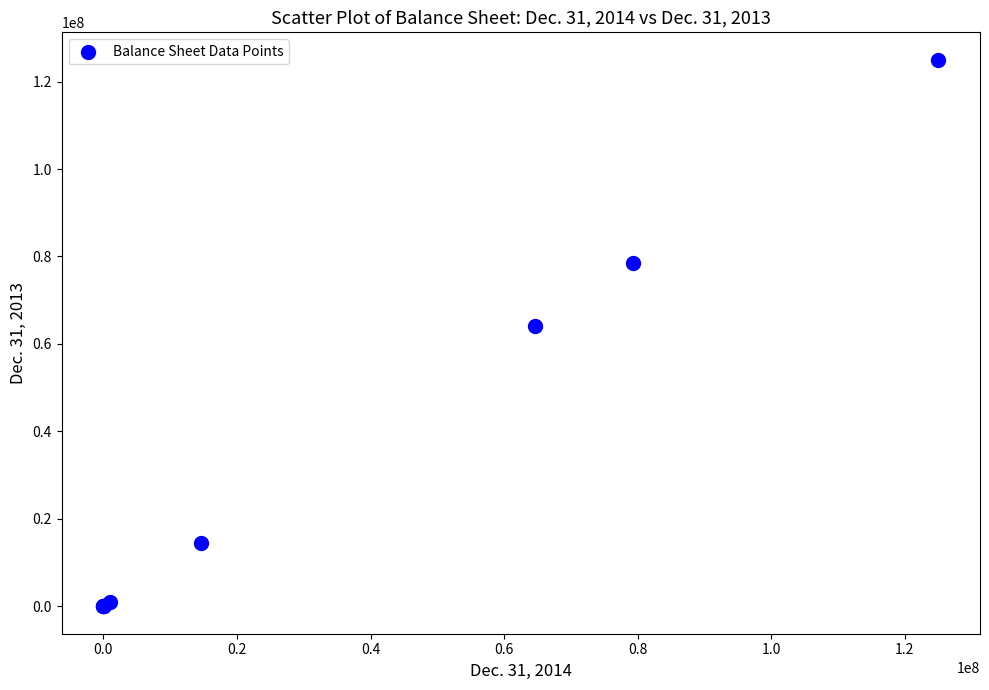

What Y value in the scatter plot is closest to 62500000?

64068047.0